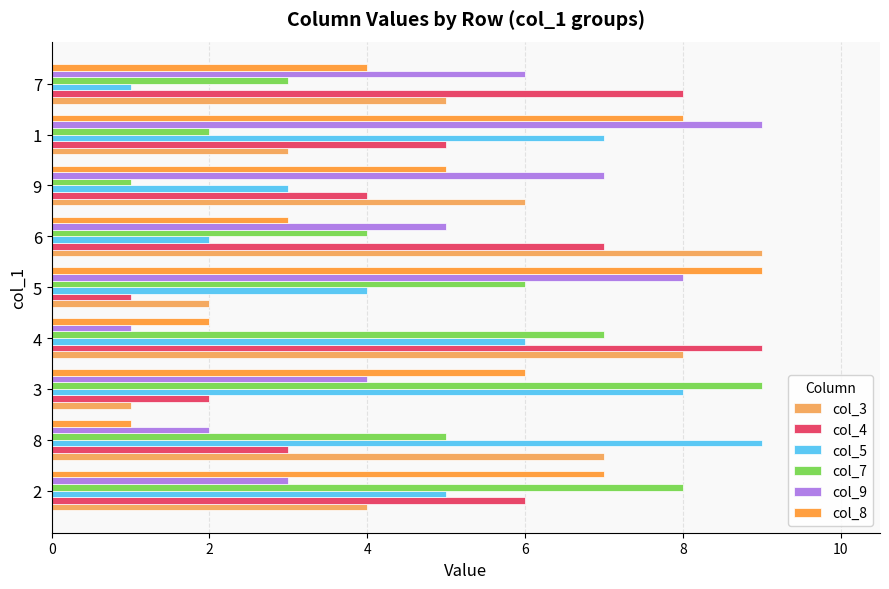

What is the difference between the maximum and minimum values in the col_8 series?

8